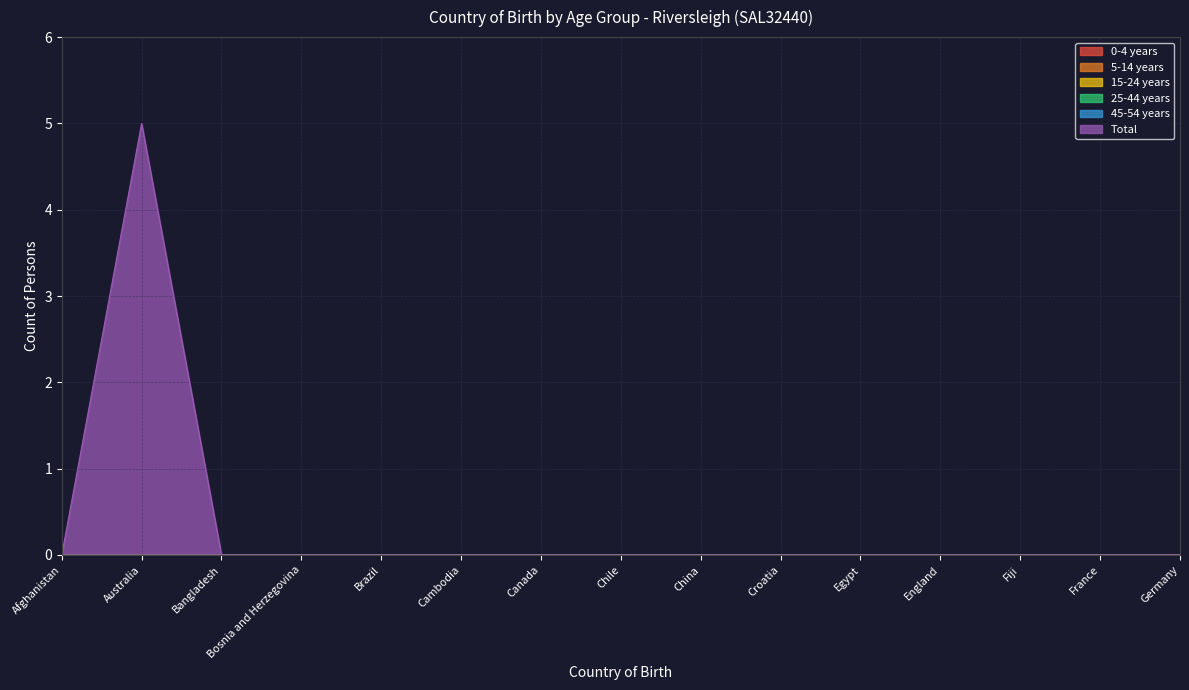

Is the value of 45-54 years at Bangladesh greater than the value of Total at Canada?

No